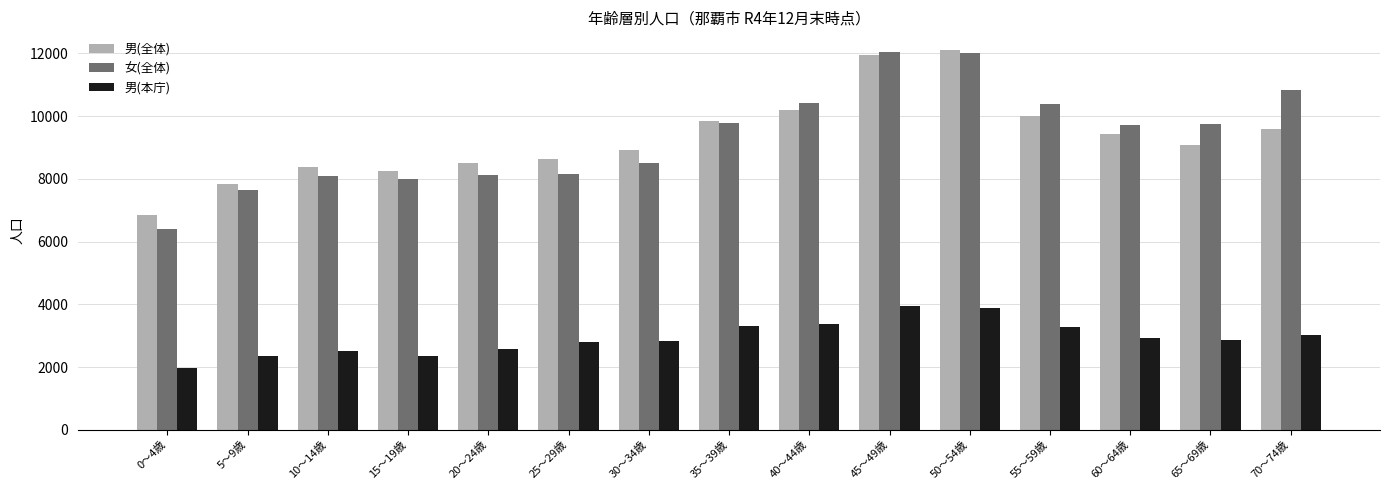

What is the highest value of the 女(全体) series?

12041